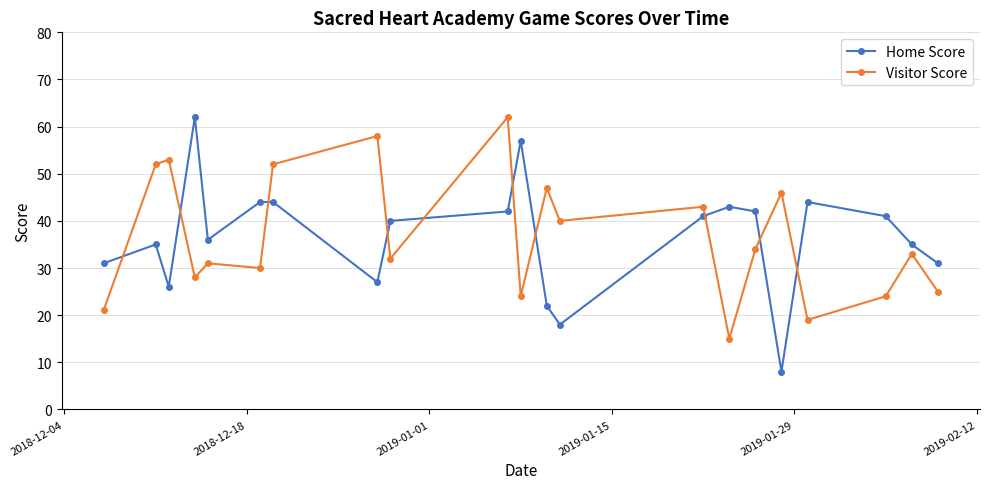

At how many categories does at least one series exceed 14?

21